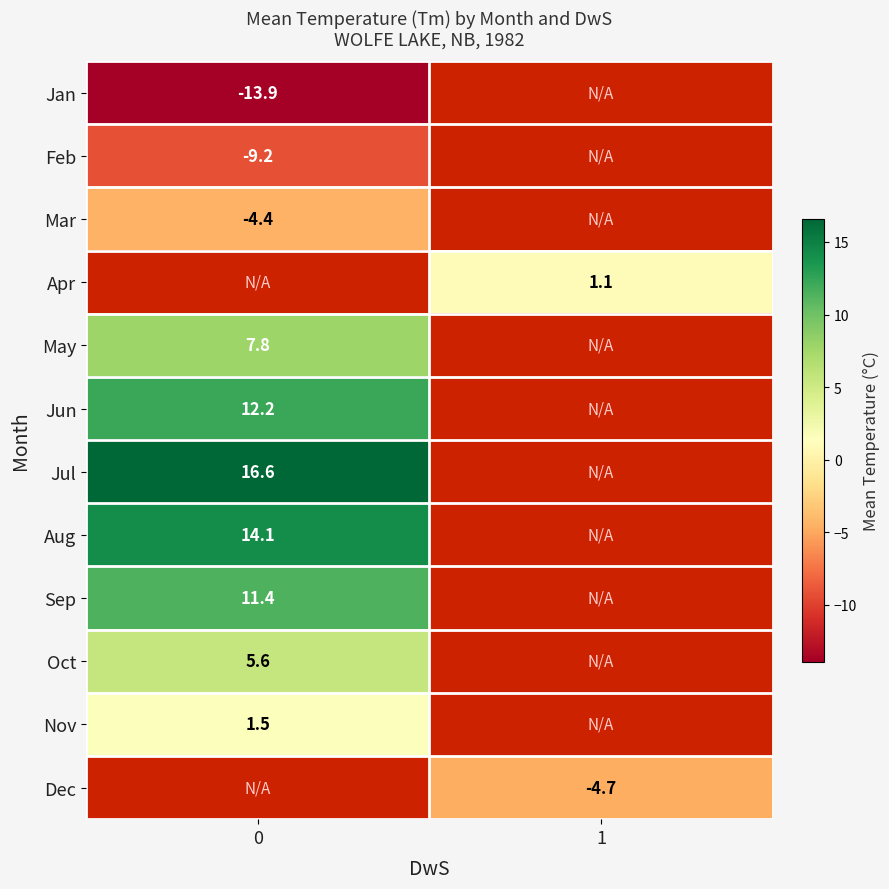

Is the value of Aug at 0 greater than the value of May at 0?

Yes